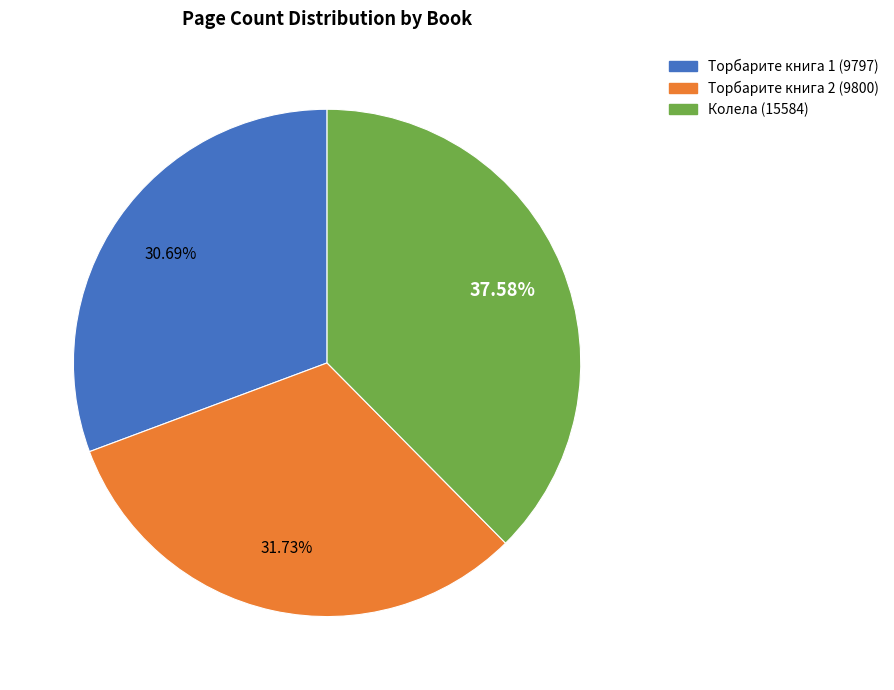

Combined, what portion of the pie is Торбарите книга 1 (9797) and Колела (15584)?

68.3%